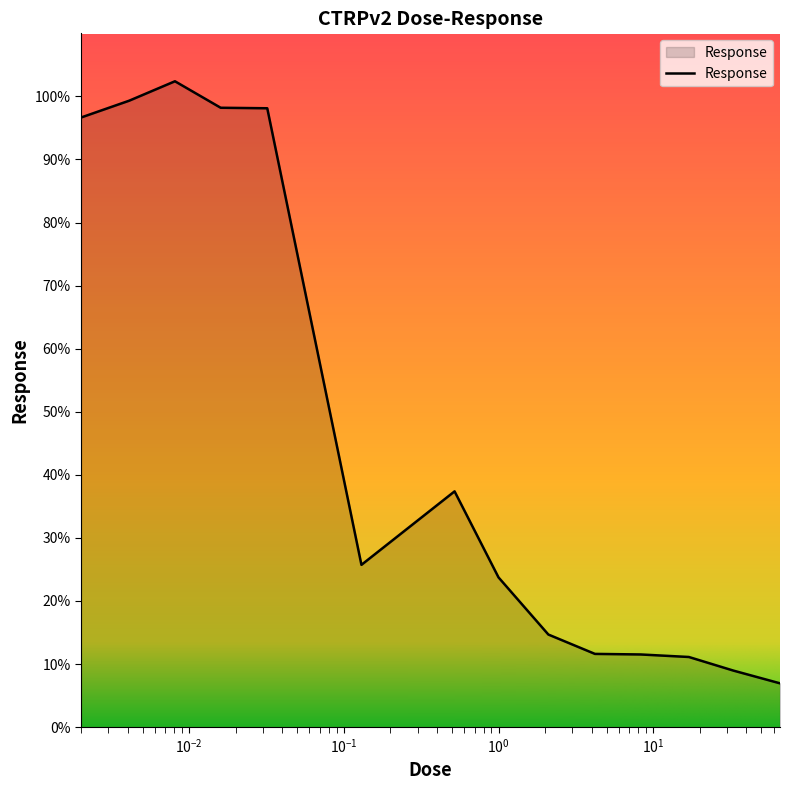

What is the minimum value shown in the chart?

6.9